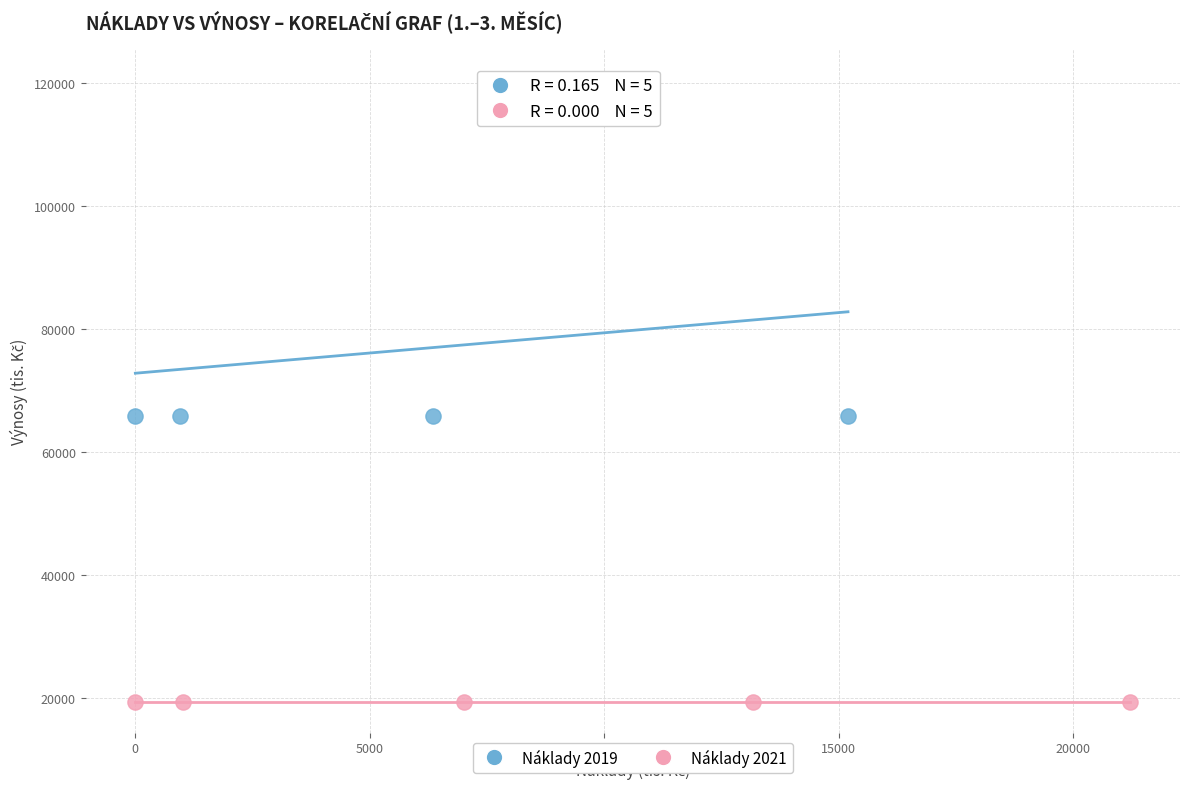

Which series contains the lowest Y value?

Náklady 2021